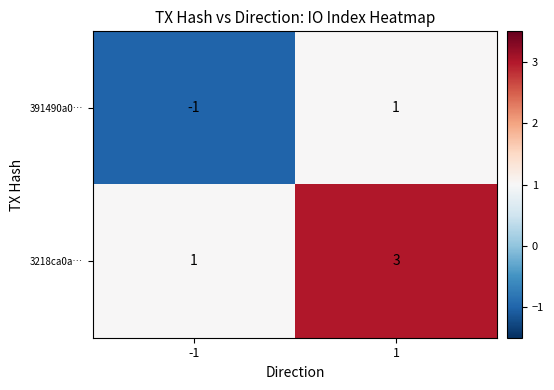

The value of 391490a0… at -1 is 0. True or false?

False